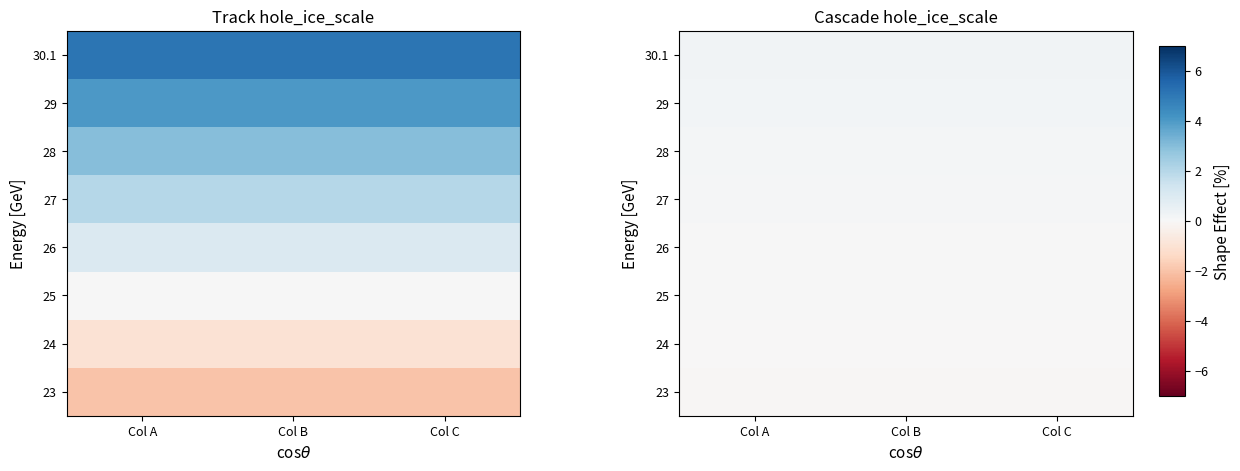

What is the total value across all series at Col A?

0.6